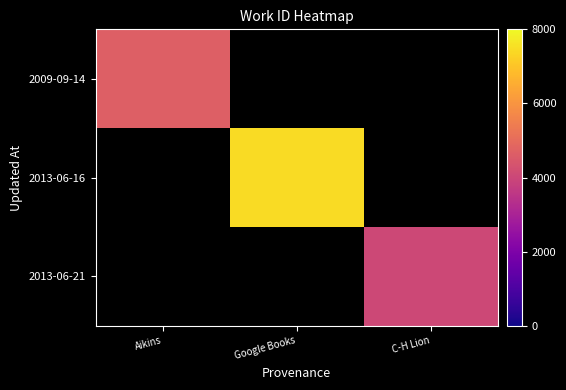

How many series are shown in this chart?

3